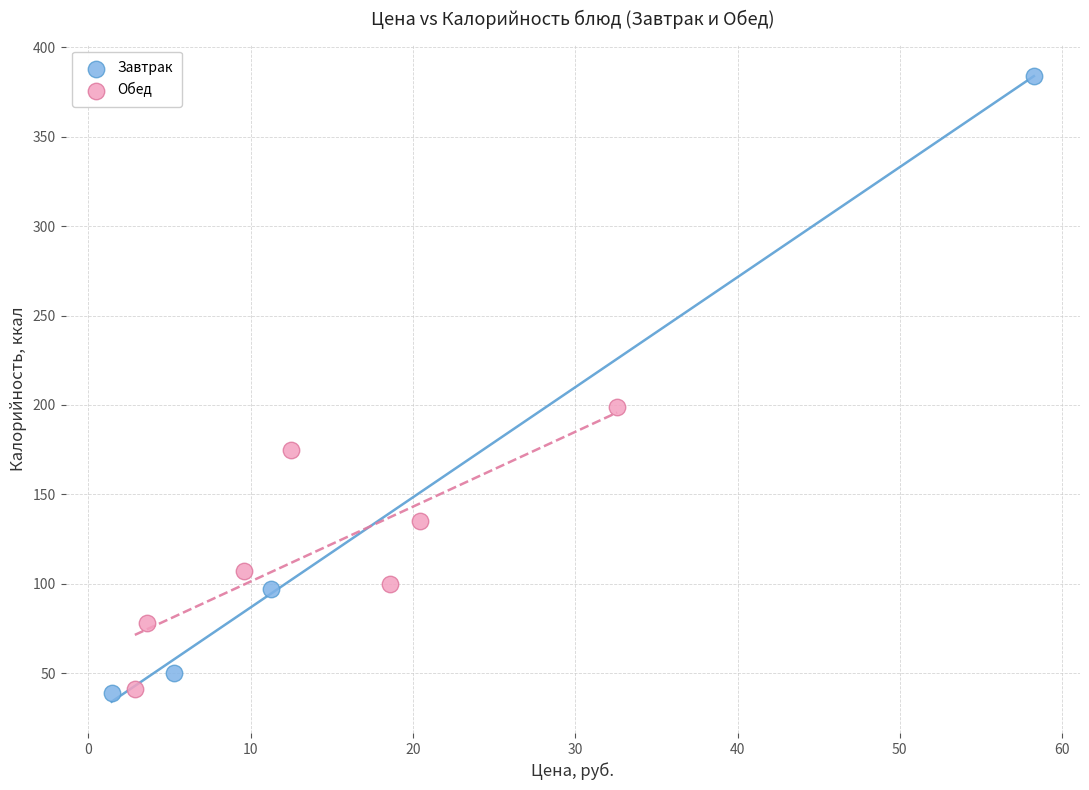

Which series contains the highest Y value?

Завтрак